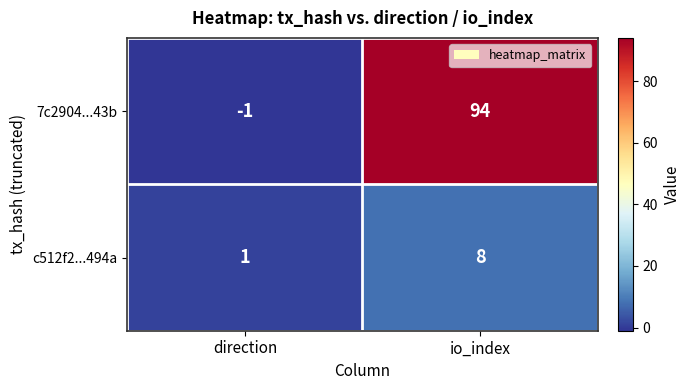

How many positive values does the 7c2904...43b series have?

1